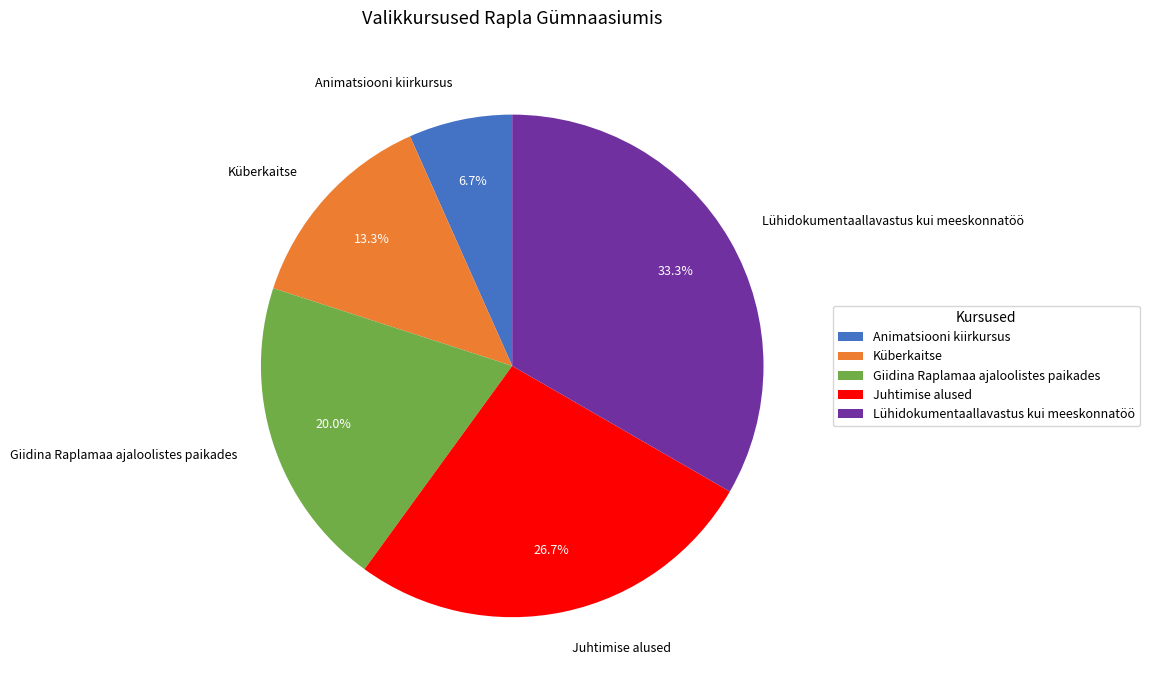

True or false: Juhtimise alused accounts for 27% of the total.

True